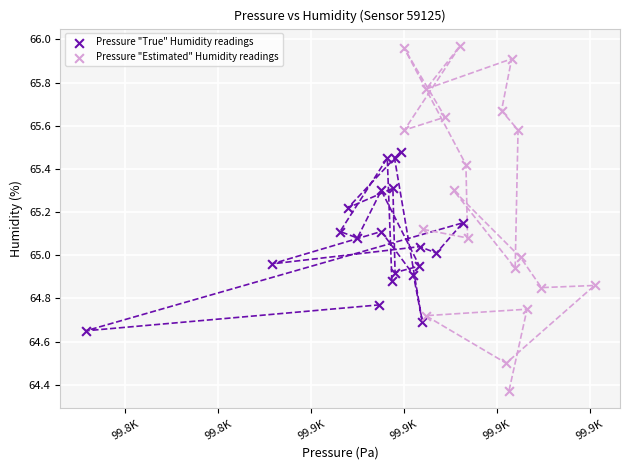

Which series has the widest spread of Y values?

Pressure "Estimated" Humidity readings